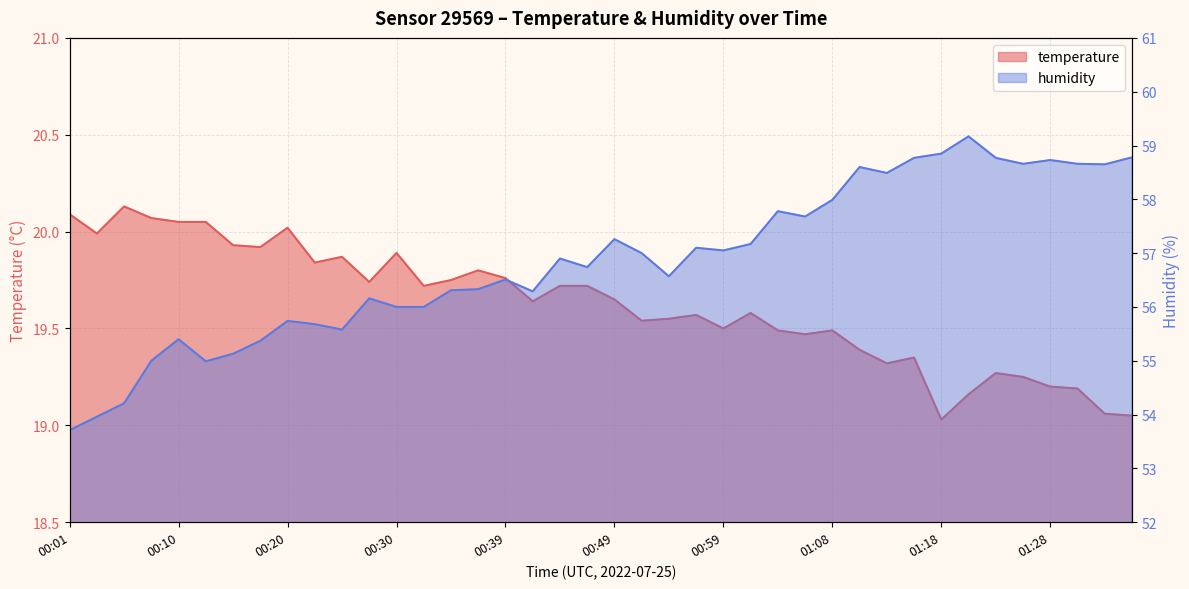

Reading left to right, extract all data points from this chart.

temperature: 20.1	20.0	20.1	20.1	20.1	20.1	19.9	19.9	20.0	19.8	19.9	19.7	19.9	19.7	19.8	19.8	19.8	19.6	19.7	19.7	19.6	19.5	19.6	19.6	19.5	19.6	19.5	19.5	19.5	19.4	19.3	19.4	19.0	19.2	19.3	19.2	19.2	19.2	19.1	19.1
humidity: 53.7	54.0	54.2	55.0	55.4	55.0	55.1	55.4	55.7	55.7	55.6	56.2	56.0	56.0	56.3	56.3	56.5	56.3	56.9	56.7	57.3	57.0	56.6	57.1	57.0	57.2	57.8	57.7	58.0	58.6	58.5	58.8	58.9	59.2	58.8	58.7	58.7	58.7	58.6	58.8